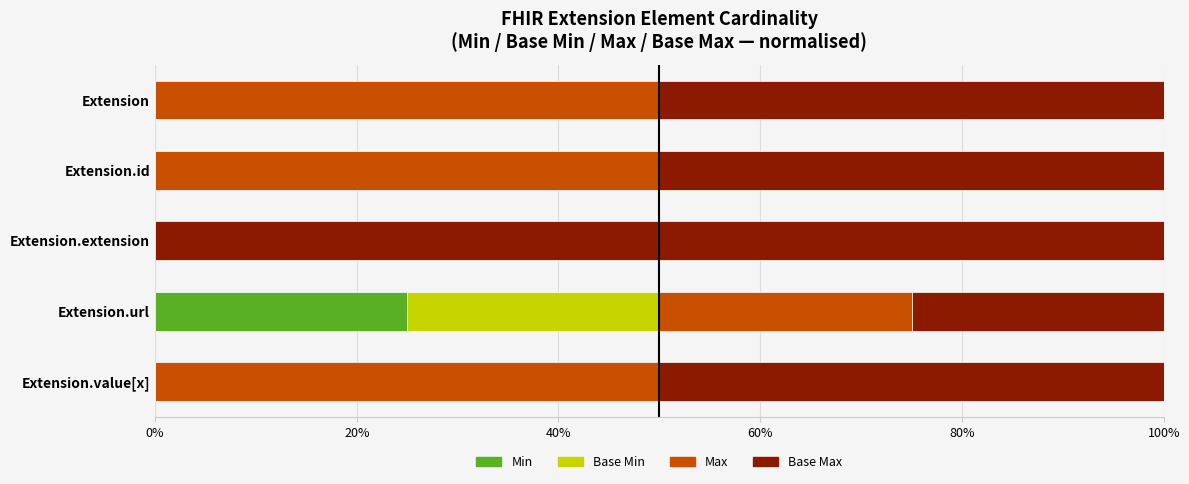

What is the total value across all series at Extension?

100